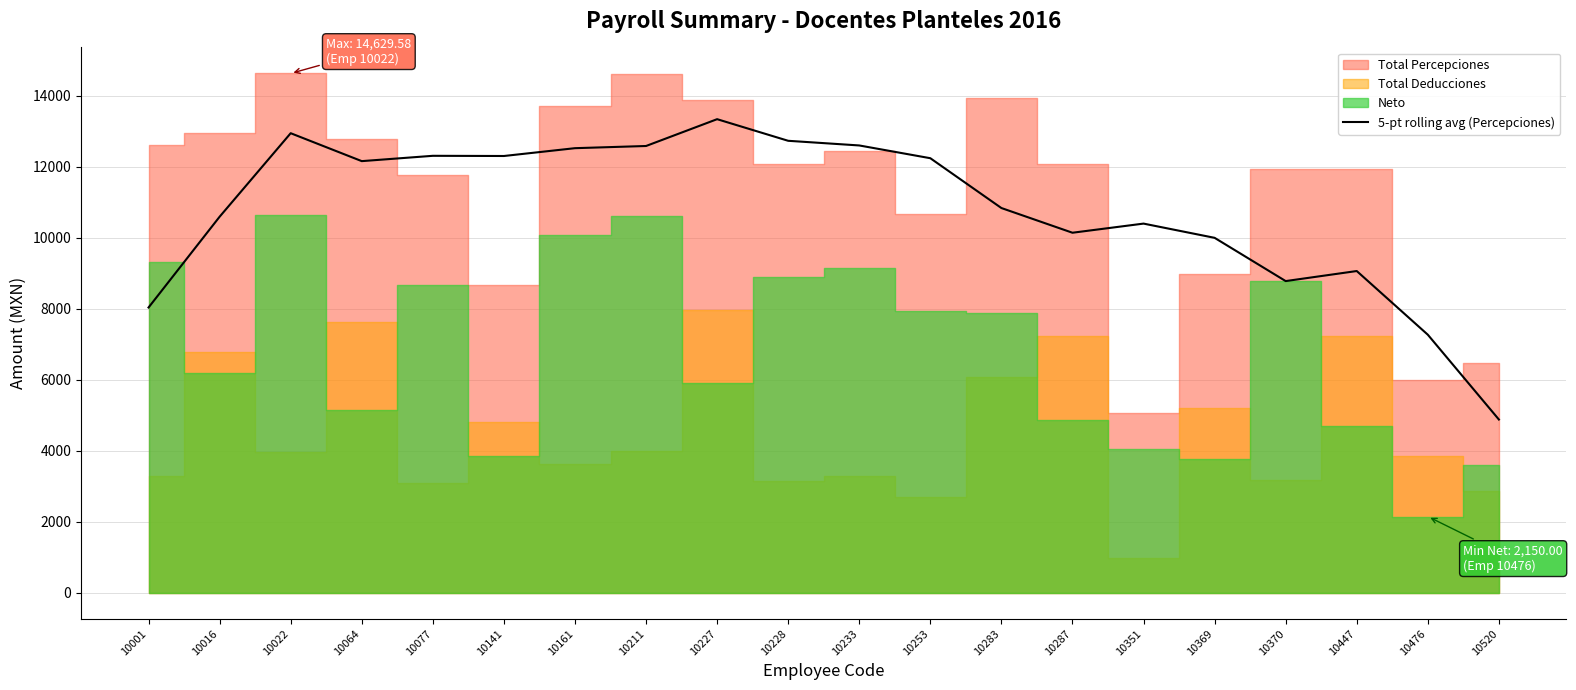

Which category has the lowest value in the 5-pt rolling avg (Percepciones) series?

10520